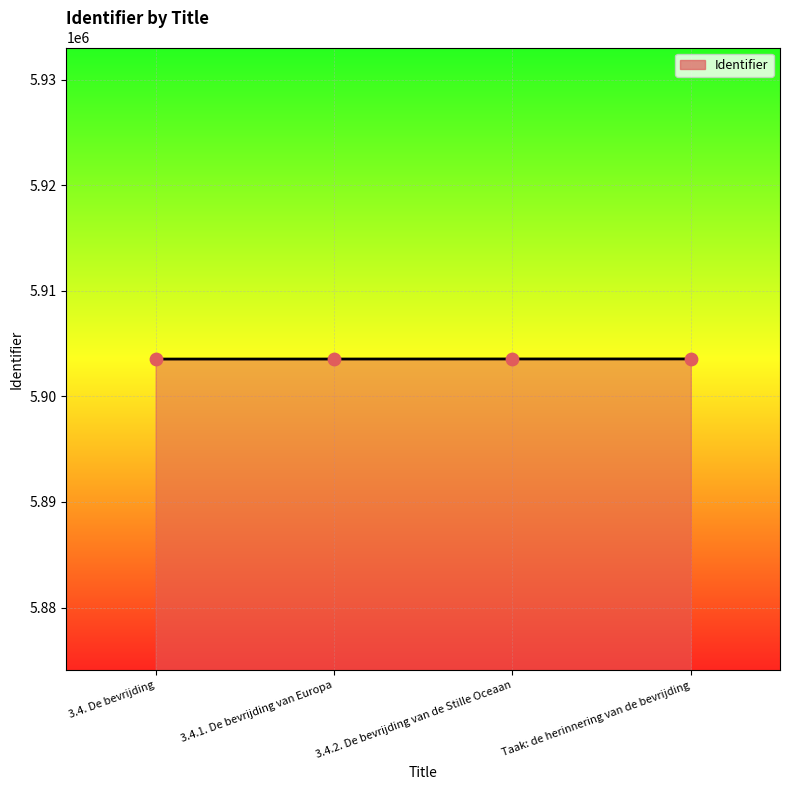

What is the ratio of the value at 3.4.1. De bevrijding van Europa to the value at 3.4. De bevrijding?

1.0